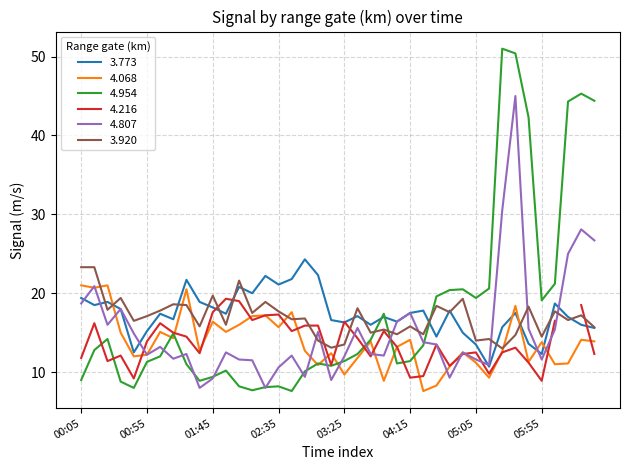

True or false: 4.068 has more than 0 points higher than both neighbors.

True